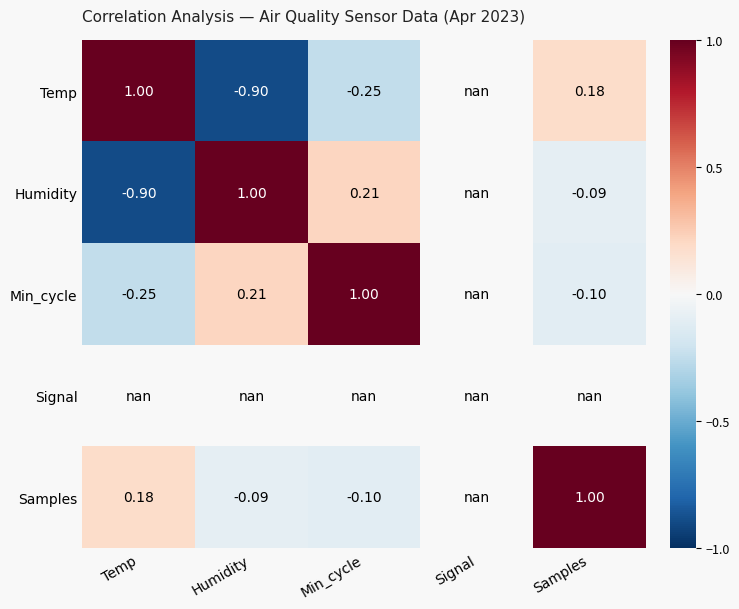

What value does the Min_cycle series have at Humidity?

0.2